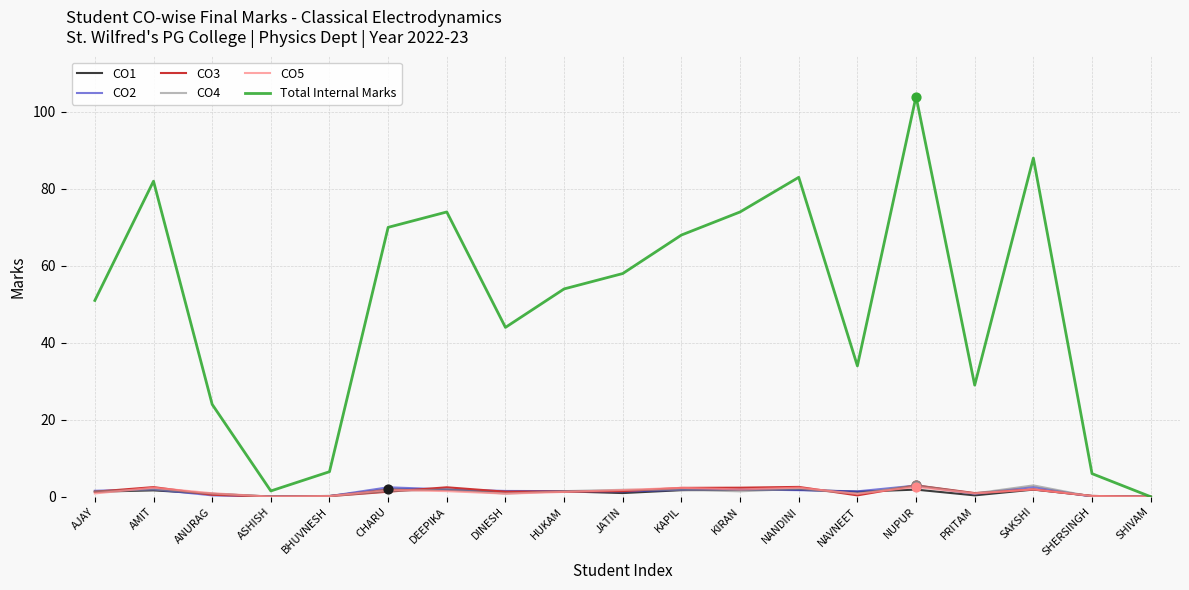

What are all the series names shown in the legend?

CO1, CO2, CO3, CO4, CO5, Total Internal Marks